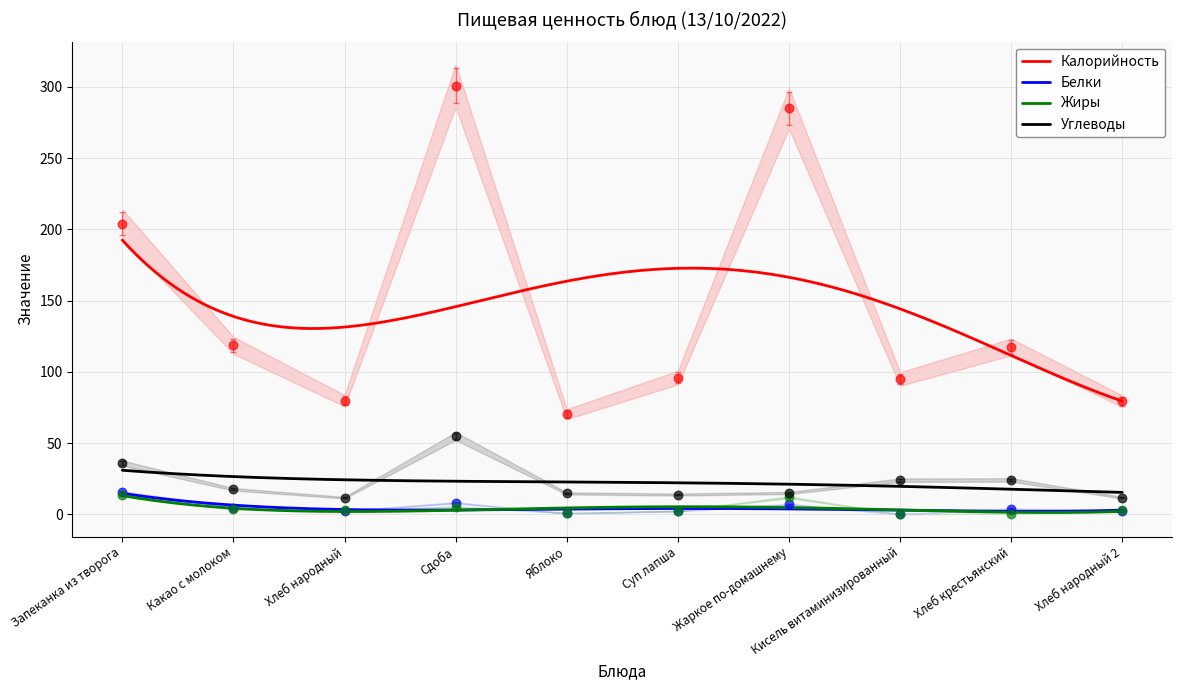

What are all the series names shown in the legend?

Калорийность, Белки, Жиры, Углеводы